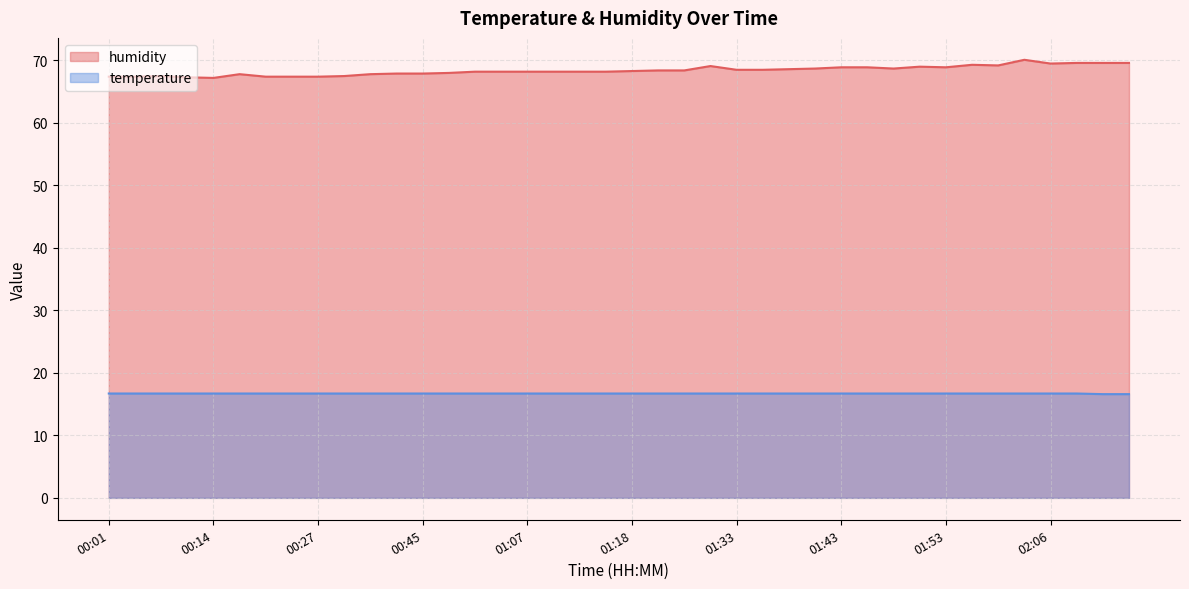

Where is the first local minimum for humidity?

00:14